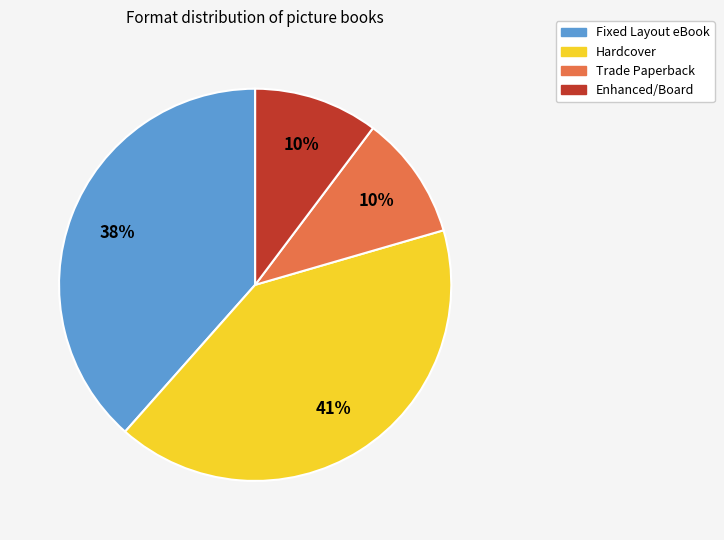

Does any single category account for the majority?

No